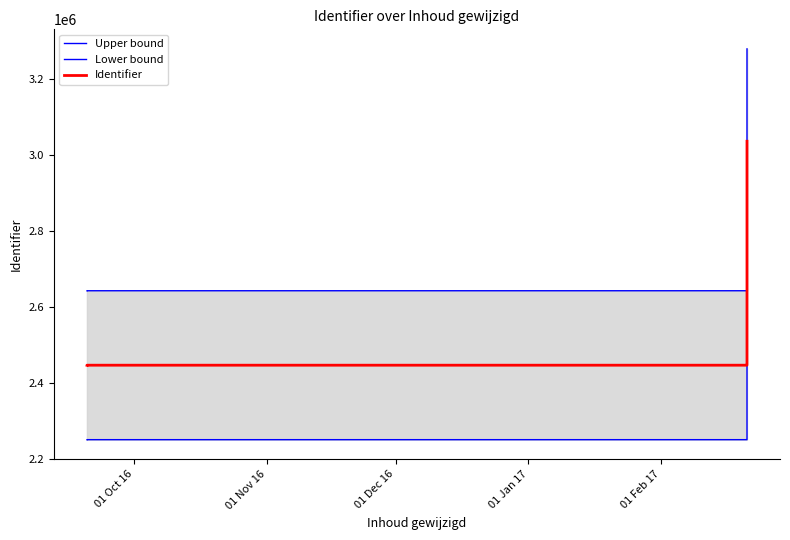

Reading left to right, extract all data points from this chart.

Upper bound: 2642825.9	2642827.0	2642829.1	2642831.3	2642832.4	2642834.5	2642835.6	2642836.7	2642837.8	3278711.5
Lower bound: 2251296.1	2251297.0	2251298.9	2251300.7	2251301.6	2251303.5	2251304.4	2251305.3	2251306.2	2792976.5
Identifier: 2447061.0	2447062.0	2447064.0	2447066.0	2447067.0	2447069.0	2447070.0	2447071.0	2447072.0	3035844.0